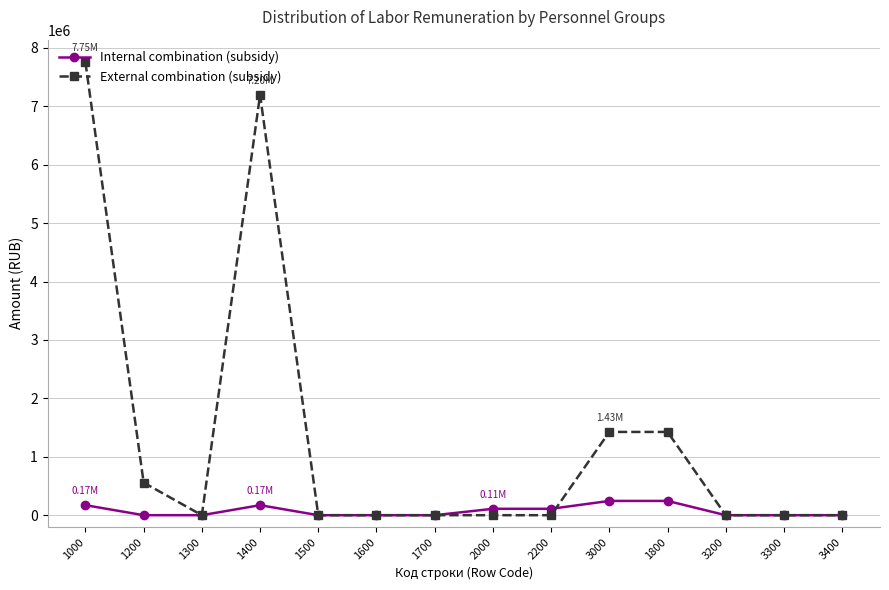

Reading left to right, extract all data points from this chart.

Internal combination (subsidy): 1000=171759.7	1200=0.0	1300=0.0	1400=171759.7	1500=0.0	1600=0.0	1700=0.0	2000=109773.1	2200=109773.1	3000=244474.6	1800=244474.6	3200=0.0	3300=0.0	3400=0.0
External combination (subsidy): 1000=7753408.1	1200=557968.1	1300=0.0	1400=7195440.0	1500=0.0	1600=0.0	1700=0.0	2000=0.0	2200=0.0	3000=1425552.9	1800=1425552.9	3200=0.0	3300=0.0	3400=0.0